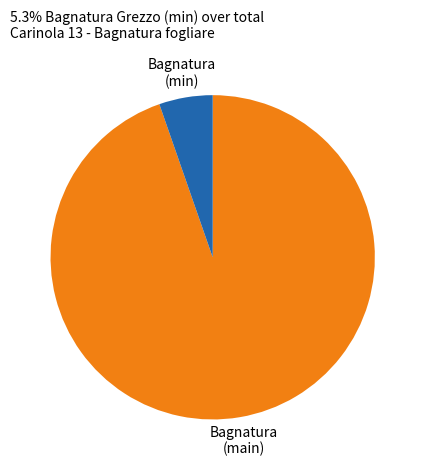

Is there any slice that represents more than half of the pie?

Yes